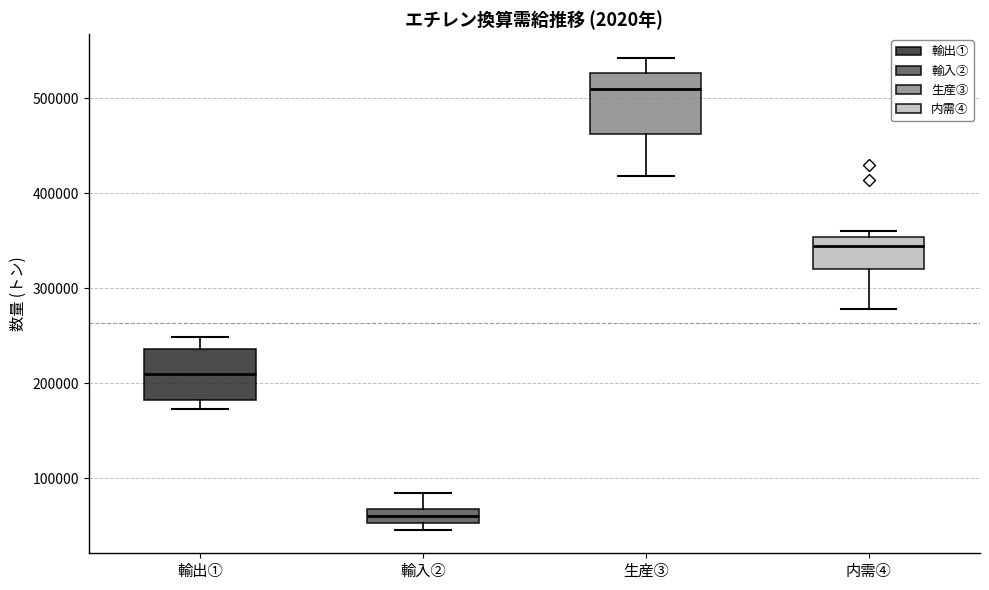

Which box is the tallest, from its lower edge to its upper edge?

生産③